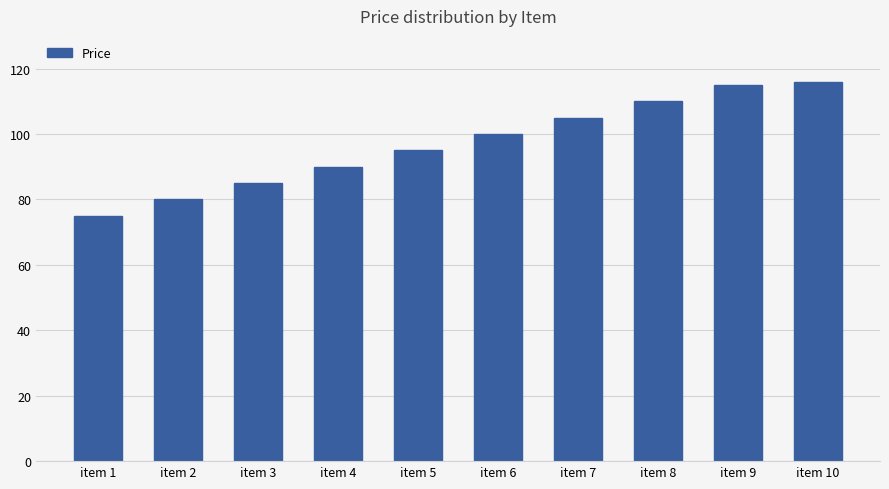

Is it true that the value at item 10 is 27?

False